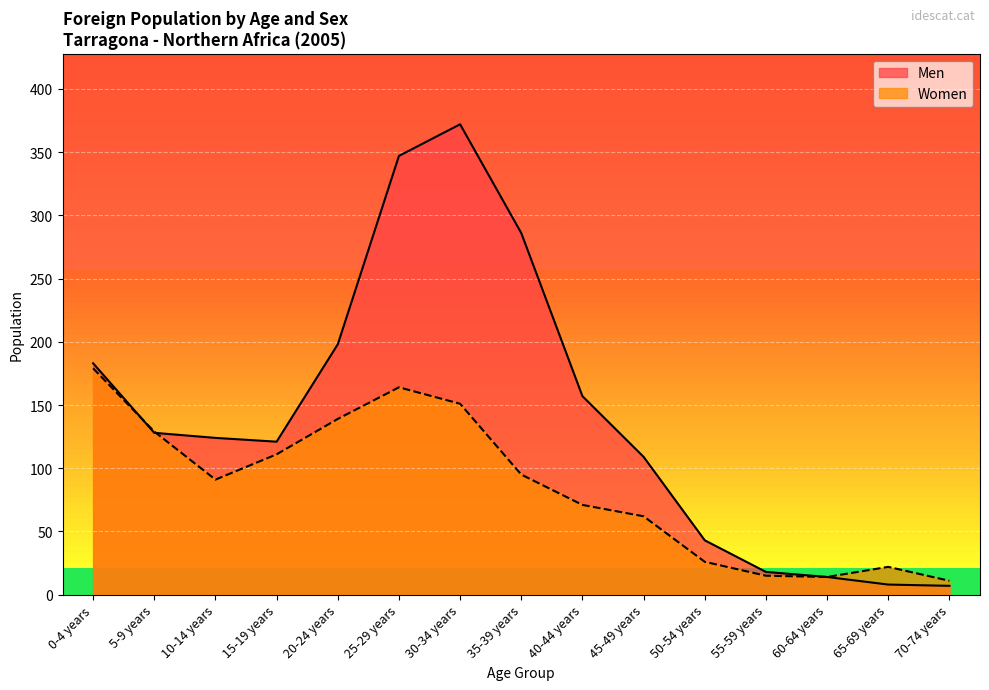

What are all the series names shown in the legend?

Men, Women